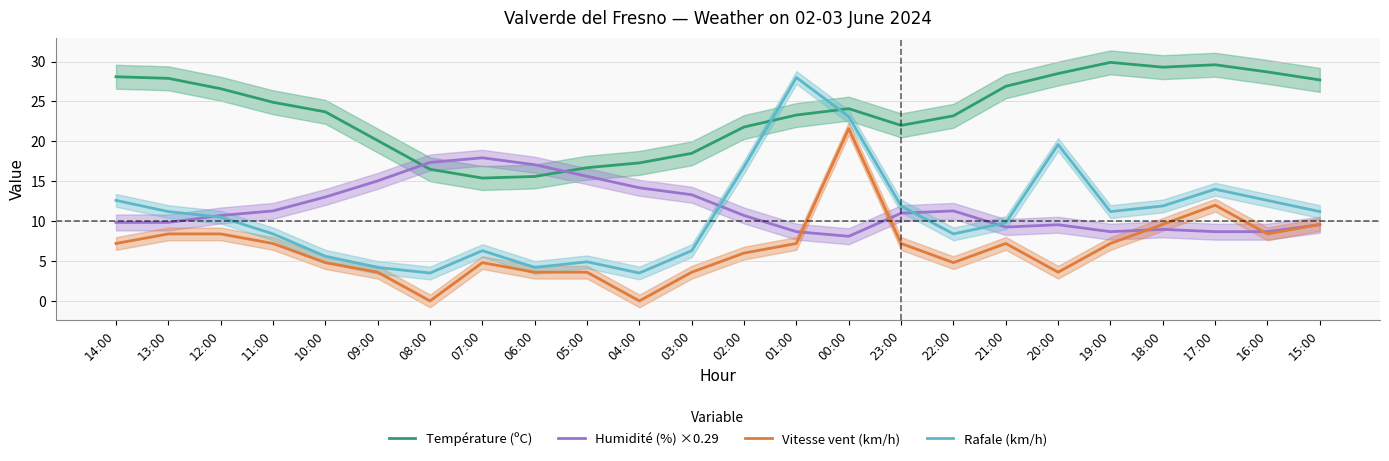

What are all the series names shown in the legend?

Température (ºC), Humidité (%) ×0.29, Vitesse vent (km/h), Rafale (km/h)